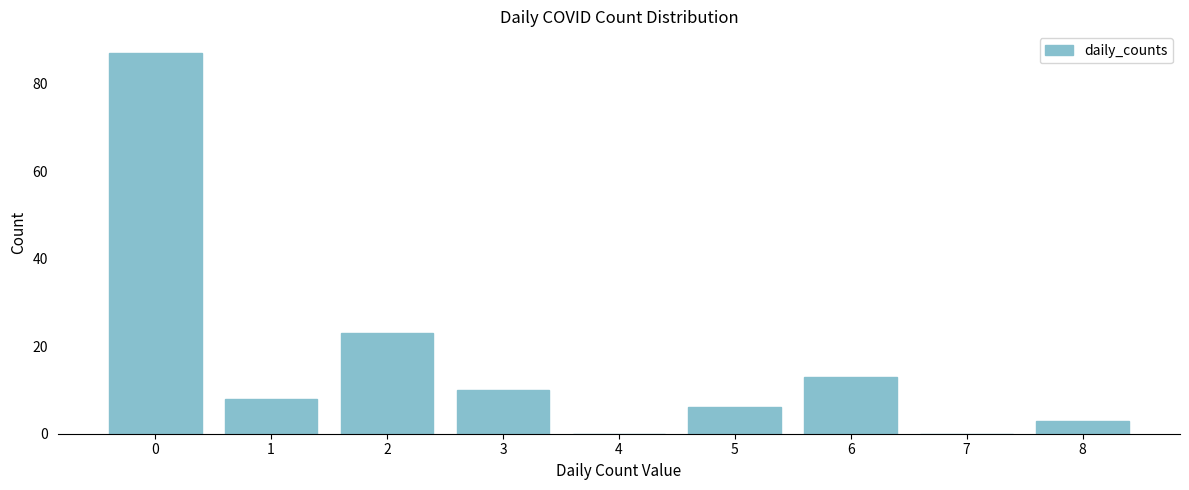

Reading left to right, extract all data points from this chart.

0=87	1=8	2=23	3=10	4=0	5=6	6=13	7=0	8=3